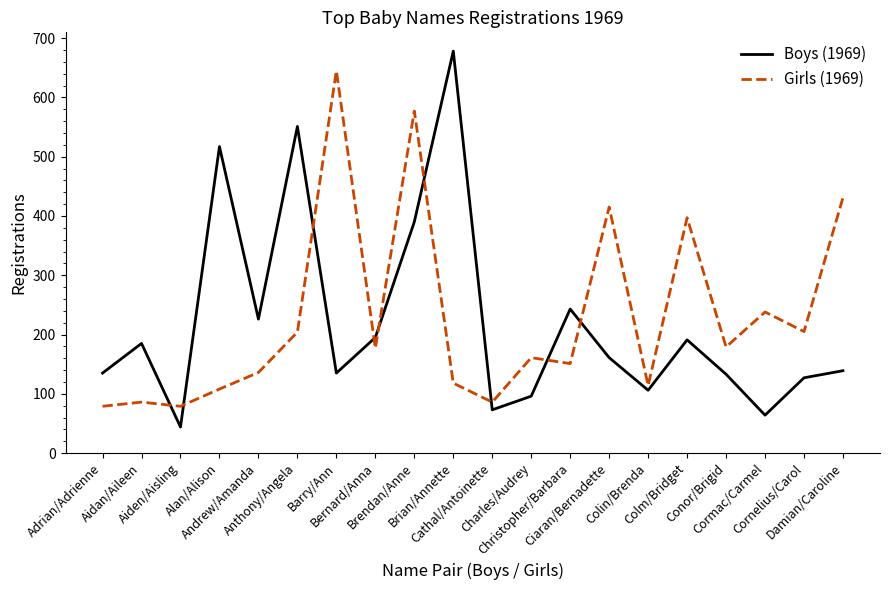

At which category is the sum across all series the highest?

Brendan/Anne